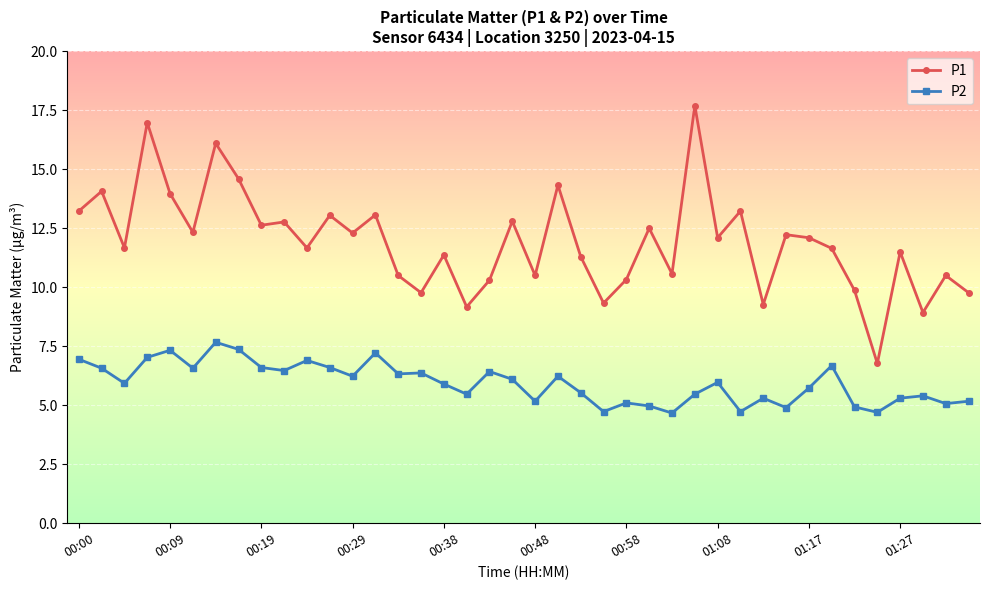

What is the value of the P1 point at the 22nd from the left?

14.3